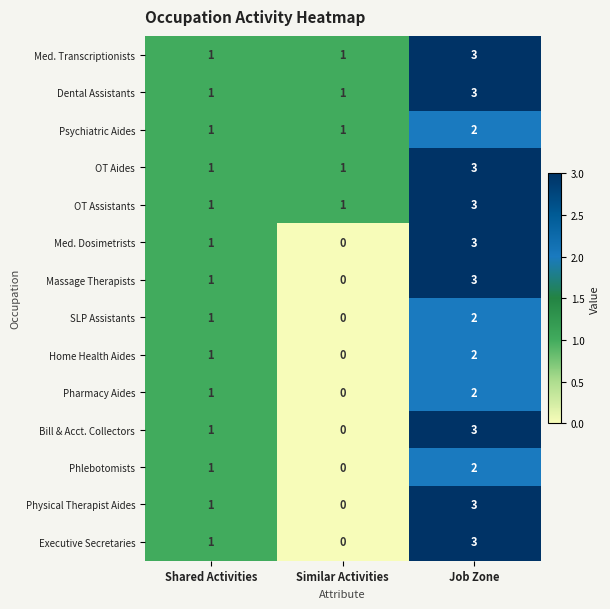

At which category is the sum across all series the highest?

Job Zone